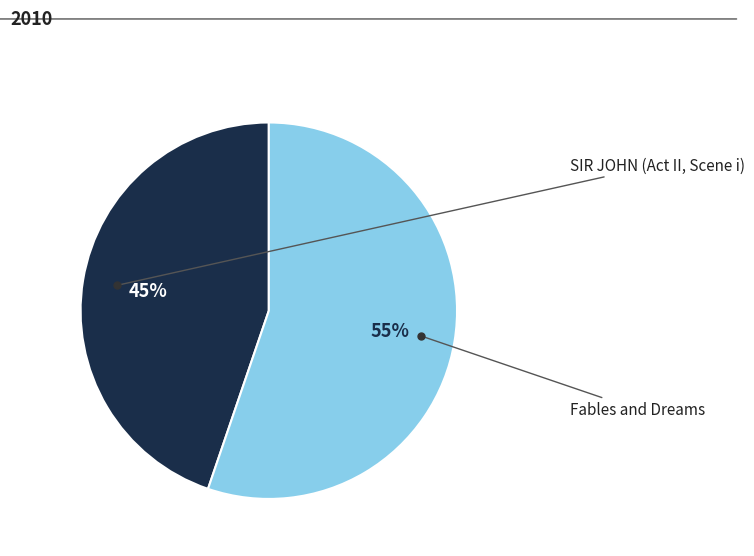

To the nearest percent, what is the average slice percentage?

50%